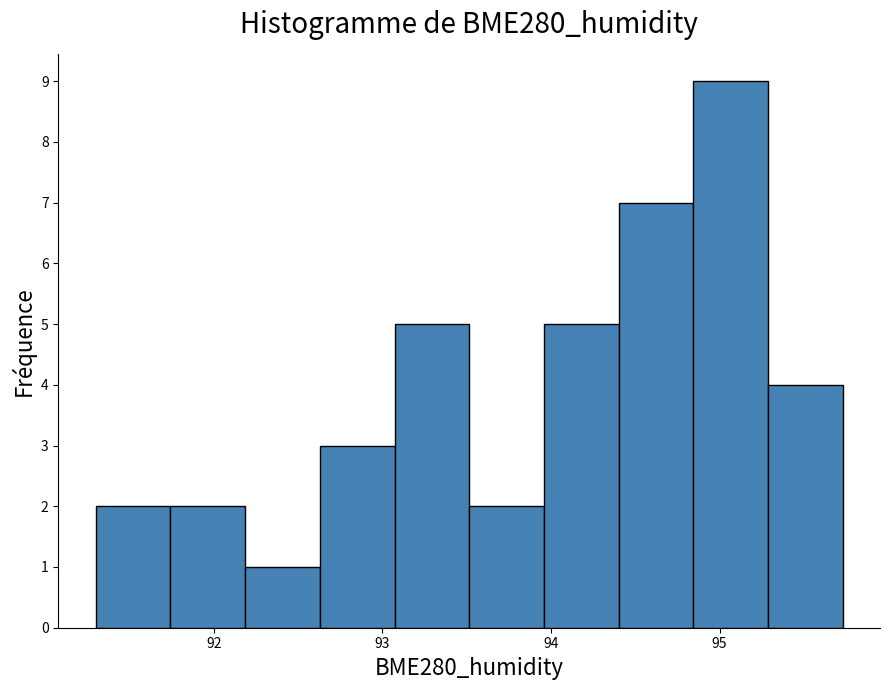

What is the height of the bar covering 91.3 to 91.7 on the x-axis? Neither the bar edges nor the heights are printed on the chart, so give them approximately, as read against the axes.

2